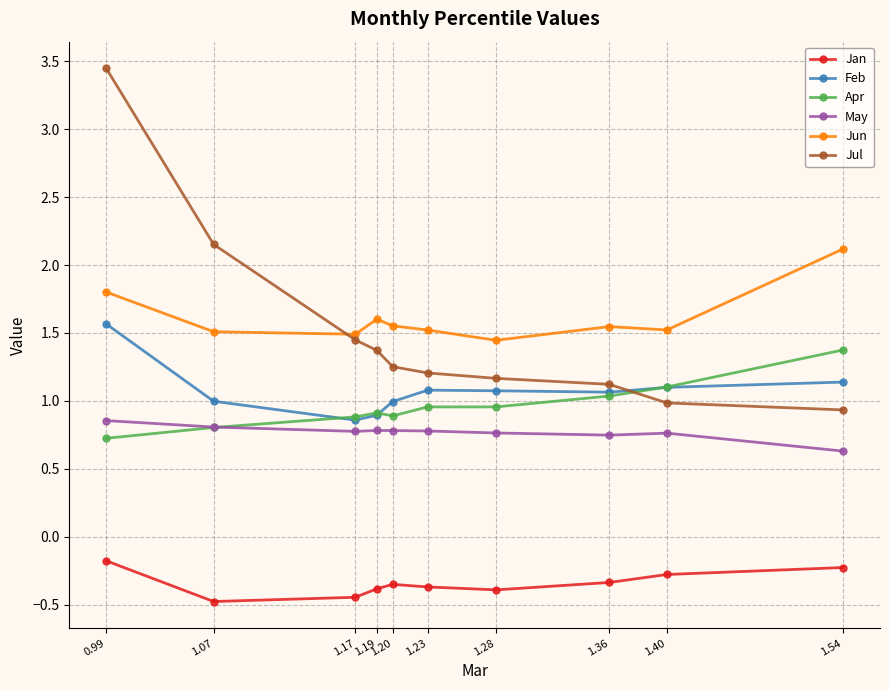

True or false: May and Jan intersect in this chart.

False